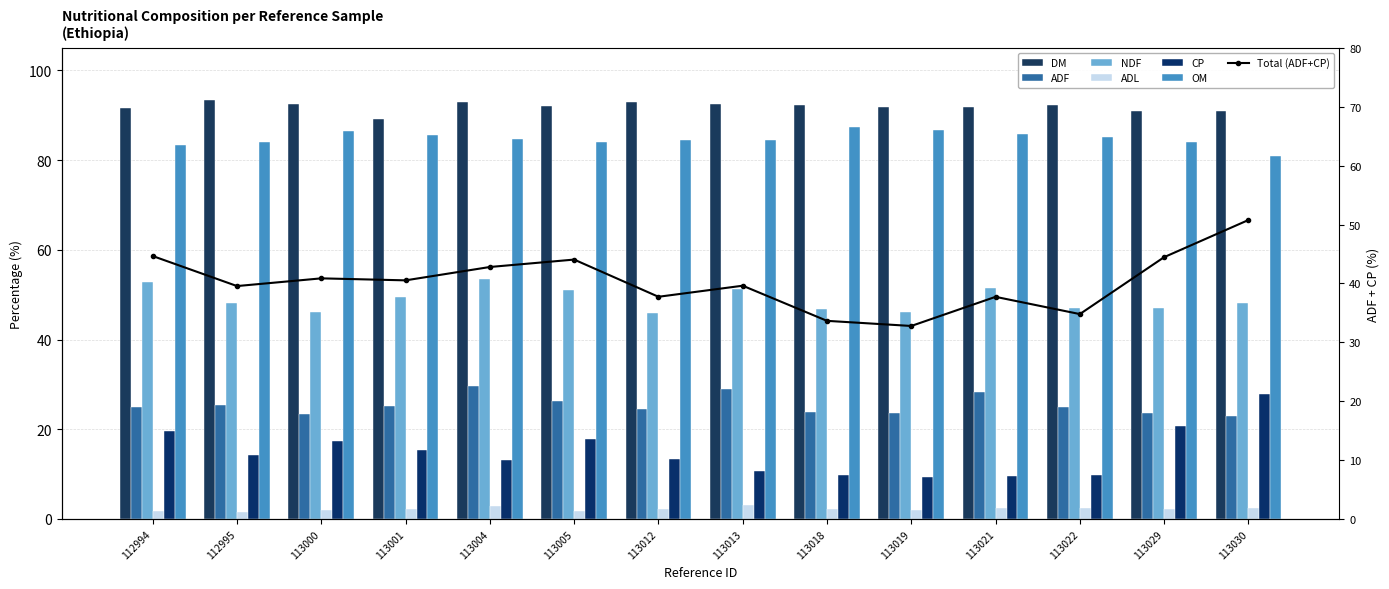

Which series has the largest total across all categories?

DM